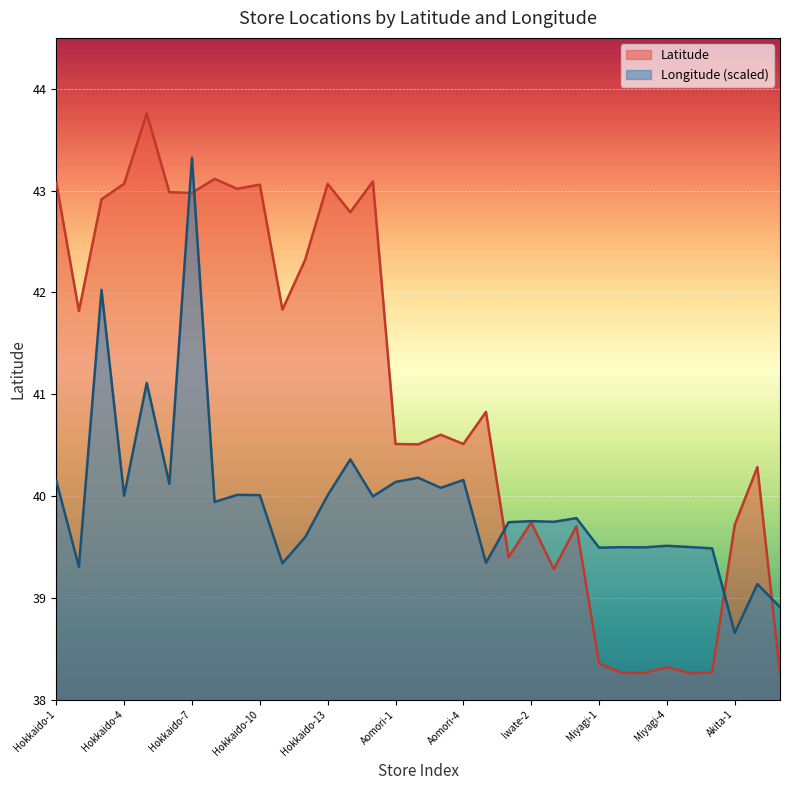

Which series has the largest total across all categories?

Latitude